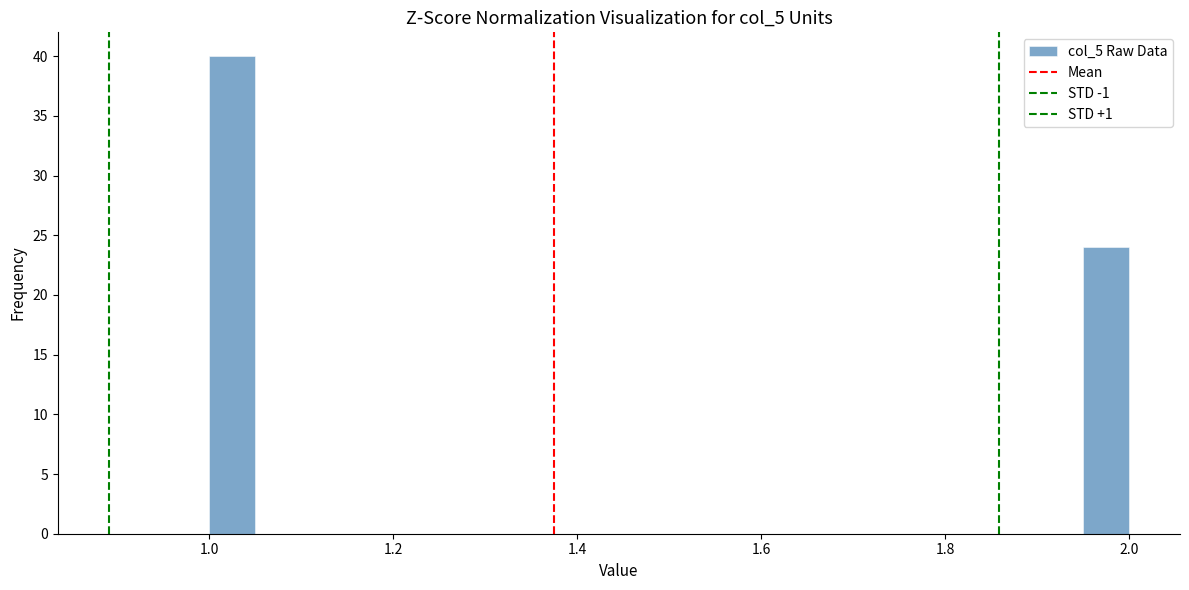

Around what value on the x-axis is the tallest bar? Give the approximate position of its centre, as read against the axis.

1.02